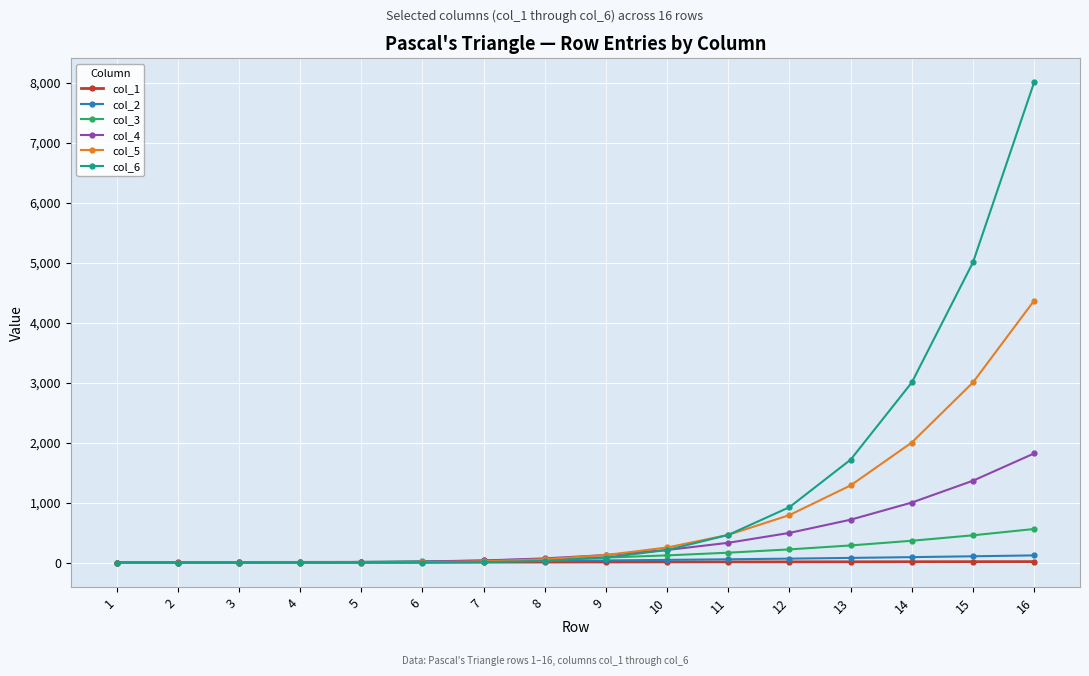

Is the value of col_3 at 11 greater than the value of col_6 at 11?

No